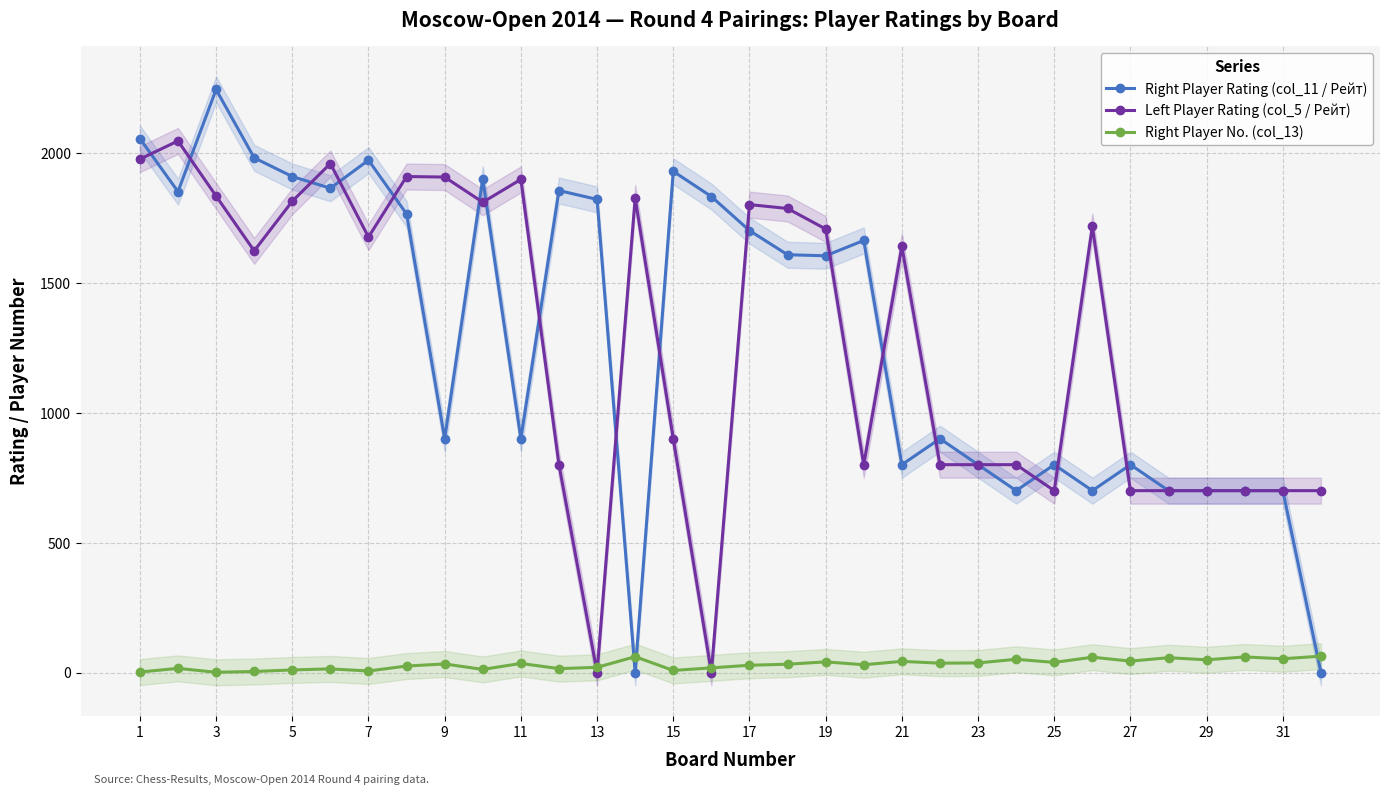

How many intersections are there between Right Player No. (col_13) and Right Player Rating (col_11 / Рейт)?

3